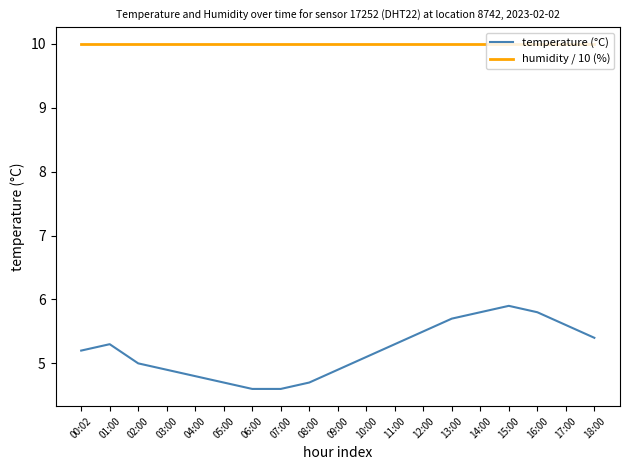

Between 03:00 and 16:00, which series saw the biggest shift?

temperature (°C)